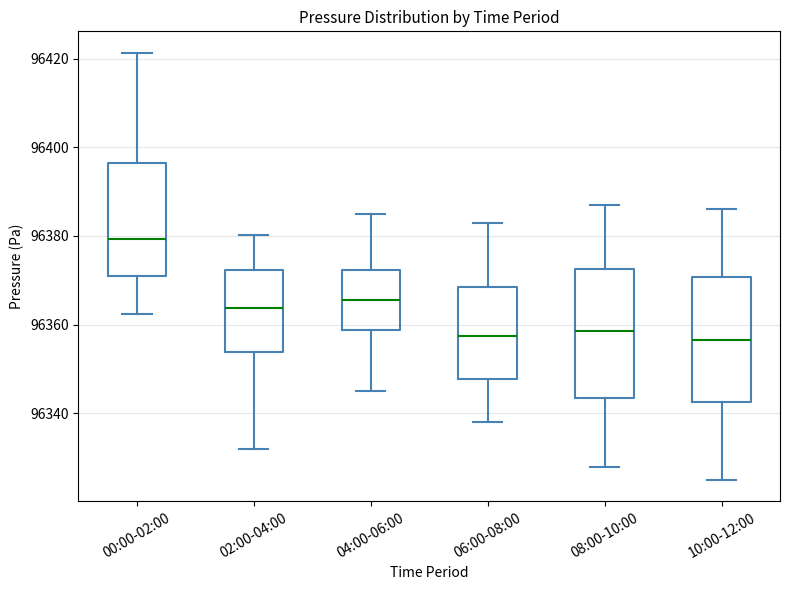

Reading left to right, transcribe this box plot: for each box, give where its median line is, the range the box spans, and where its two whiskers end, as read against the y-axis. The values are not printed on the chart, so give them approximately, as read against the axis.

00:00-02:00: median 96380, box 96370 to 96396, whiskers 96362 to 96422
02:00-04:00: median 96364, box 96354 to 96372, whiskers 96332 to 96380
04:00-06:00: median 96366, box 96358 to 96372, whiskers 96346 to 96386
06:00-08:00: median 96358, box 96348 to 96368, whiskers 96338 to 96384
08:00-10:00: median 96358, box 96344 to 96372, whiskers 96328 to 96388
10:00-12:00: median 96356, box 96342 to 96370, whiskers 96326 to 96386